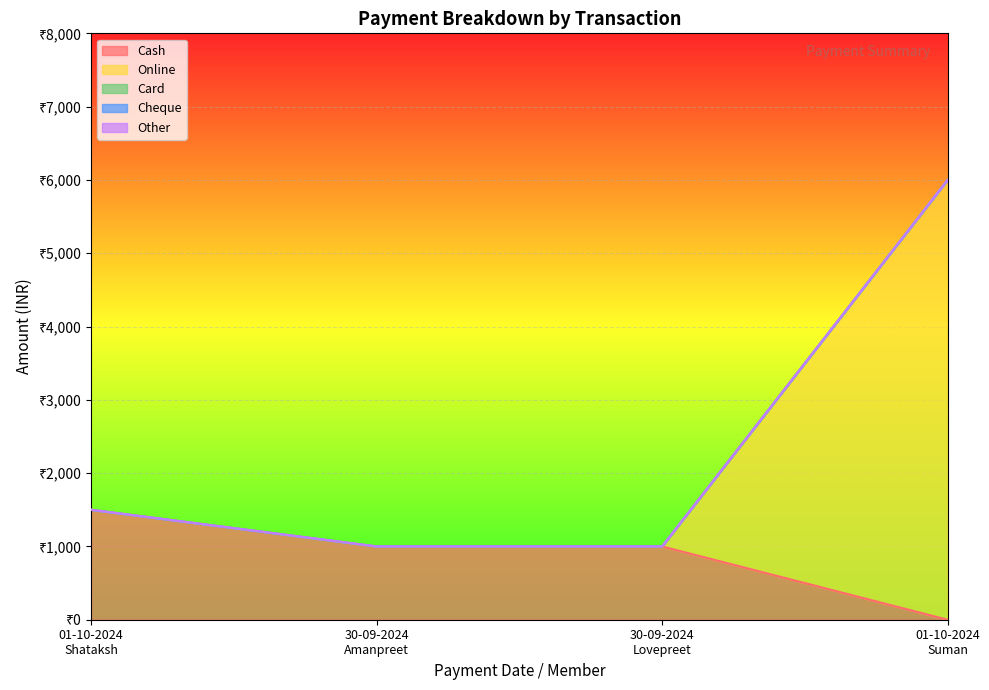

True or false: Cash and Card intersect in this chart.

False